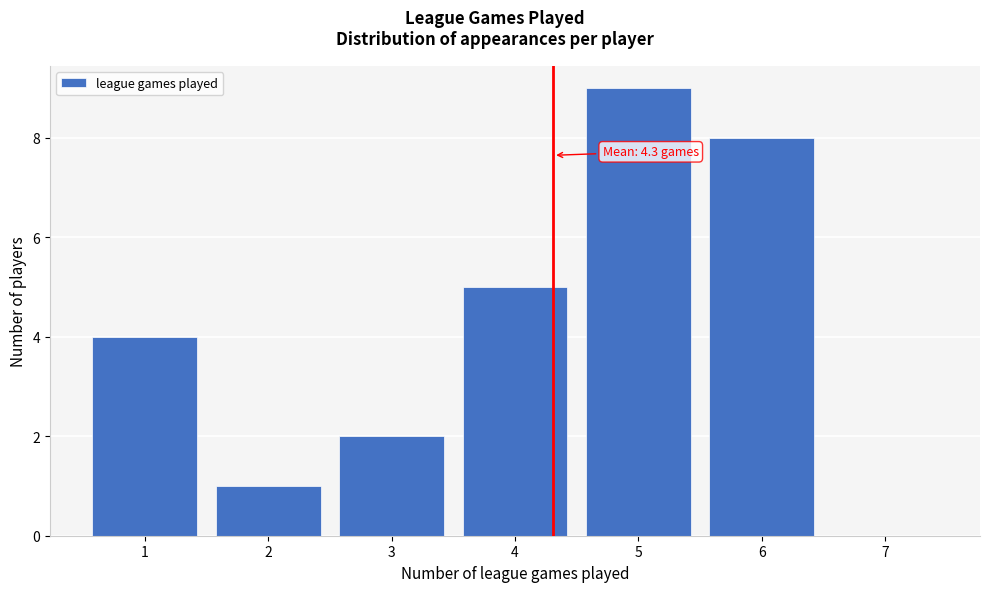

Which range on the x-axis has the tallest bar?

4.5 to 5.5